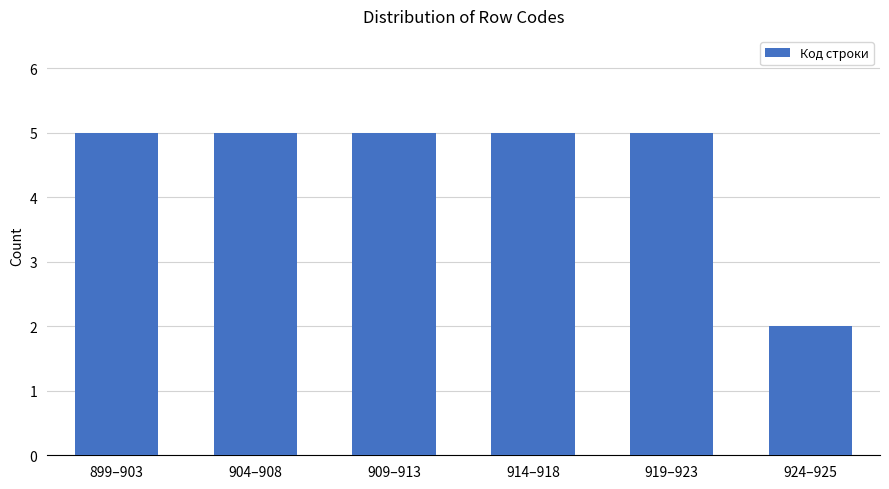

Reading left to right, transcribe all the data shown in this chart.

5	5	5	5	5	2